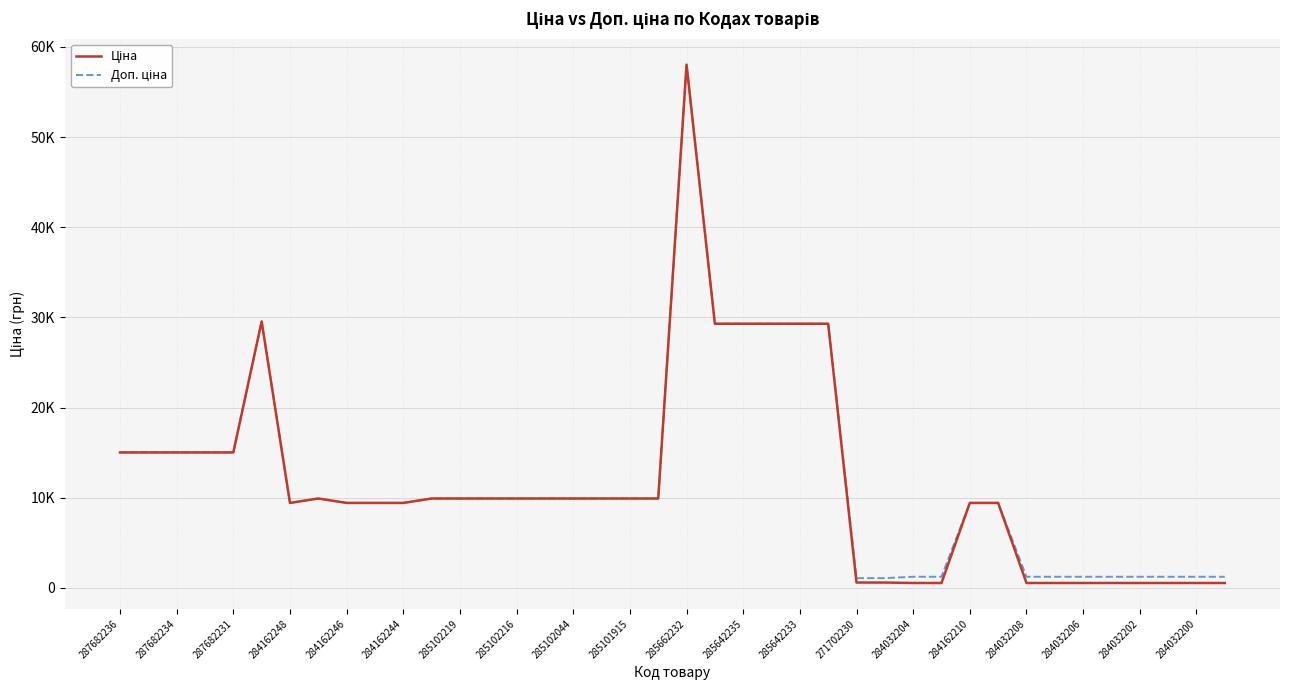

How many interior local peaks does the Доп. ціна series have?

3